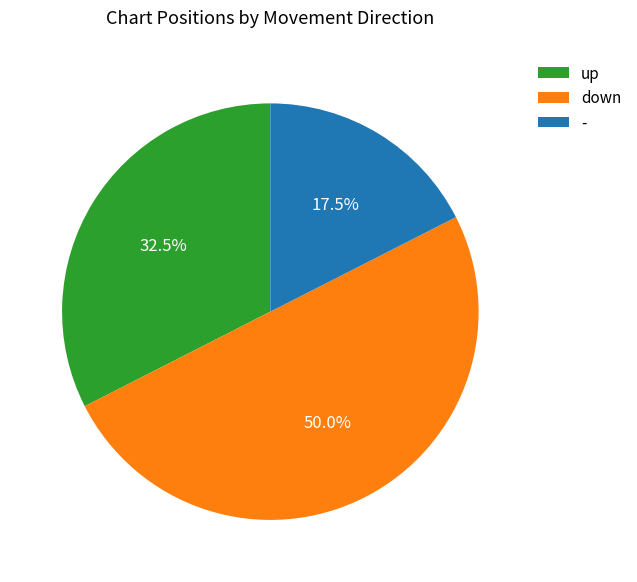

What percentage is NOT represented by up?

67.5%